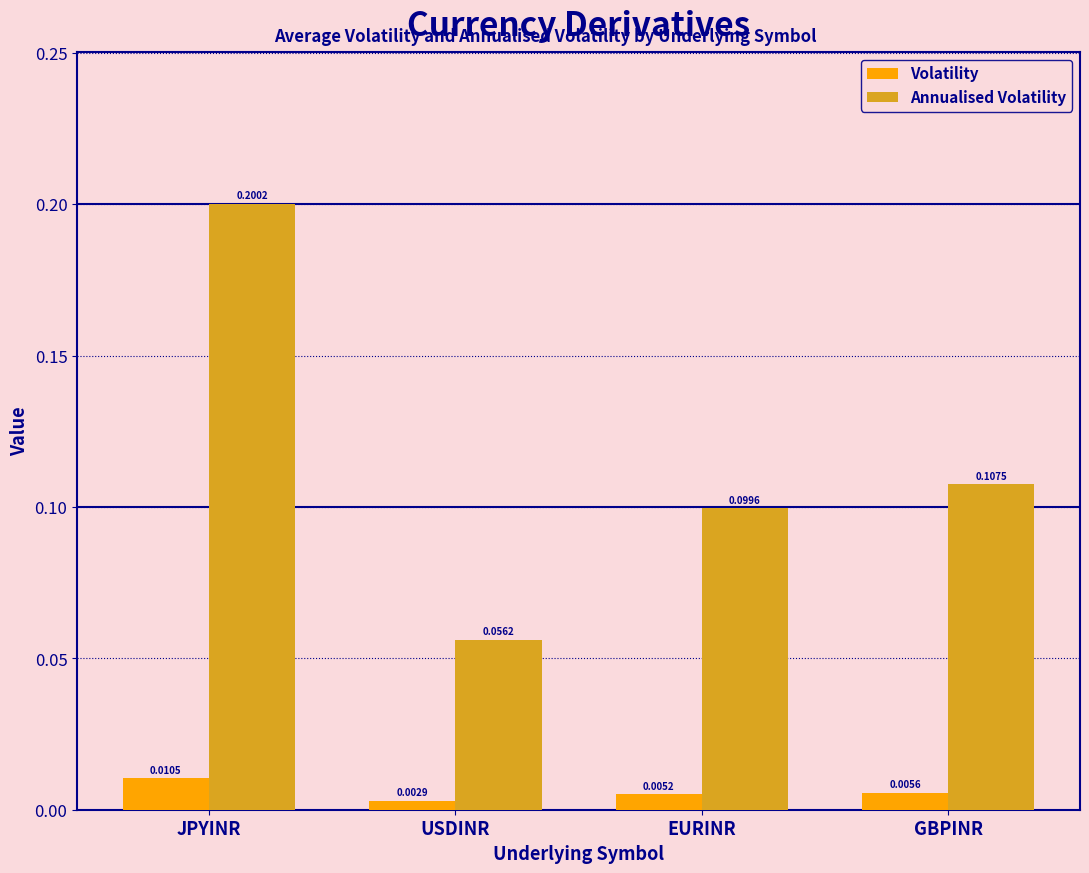

How many groups of bars are there?

4